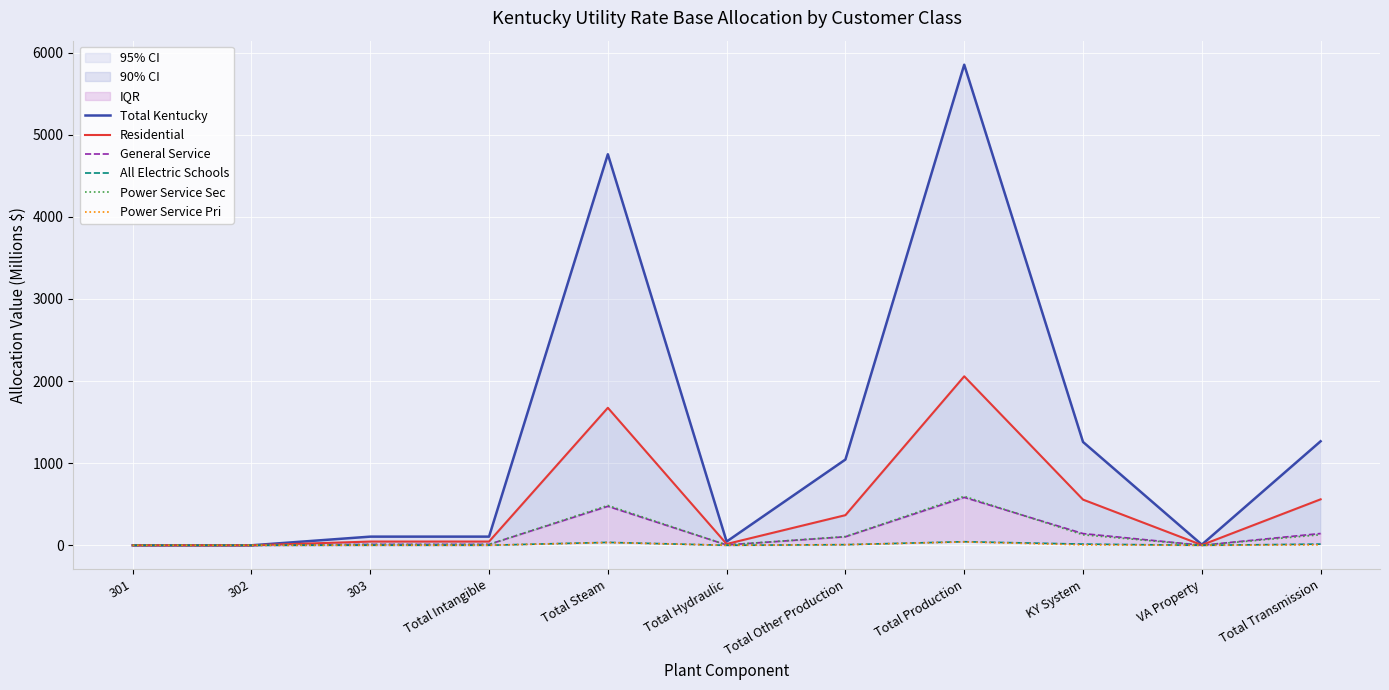

What is the average value of the Power Service Pri series?

8.6